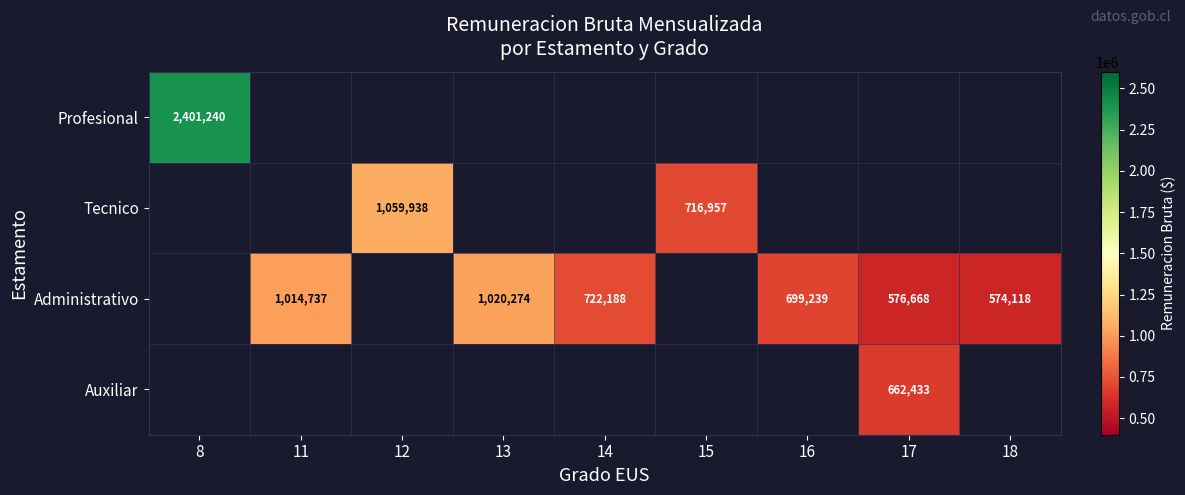

True or false: Administrativo has a value of 390270.5 at 11.

False